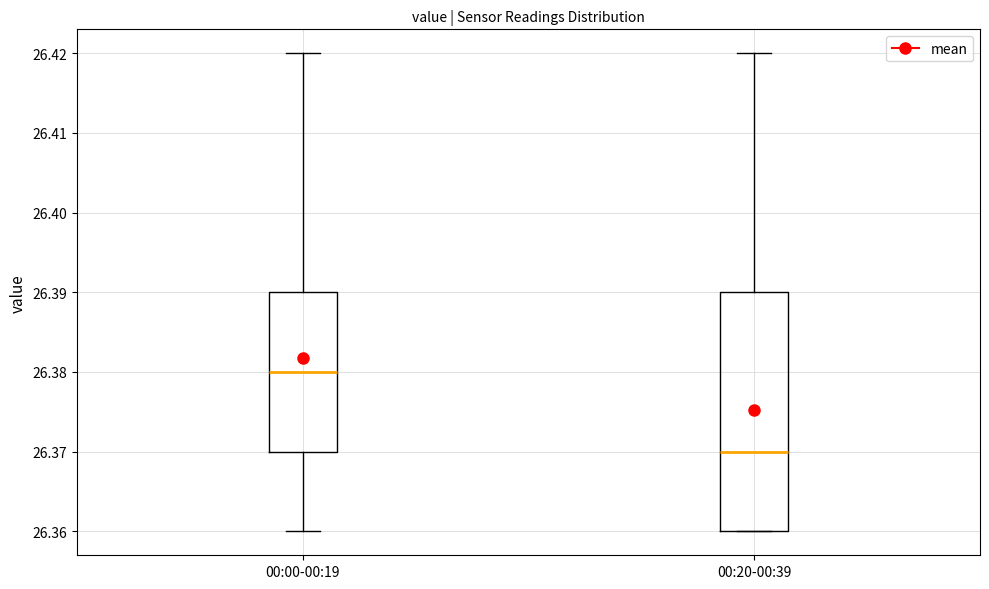

Reading left to right, transcribe this box plot: for each box, give where its median line is, the range the box spans, and where its two whiskers end, as read against the y-axis. The values are not printed on the chart, so give them approximately, as read against the axis.

00:00-00:19: median 26.38, box 26.37 to 26.39, whiskers 26.36 to 26.42
00:20-00:39: median 26.37, box 26.36 to 26.39, whiskers 26.36 to 26.42